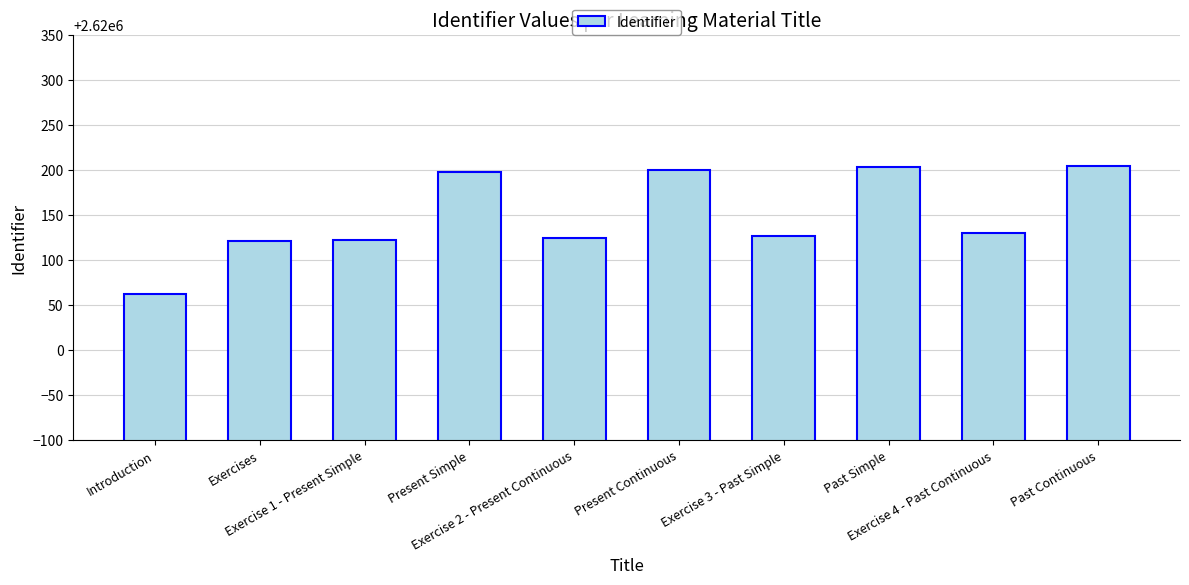

The chart shows a value of 2620203 at Past Simple. True or false?

True